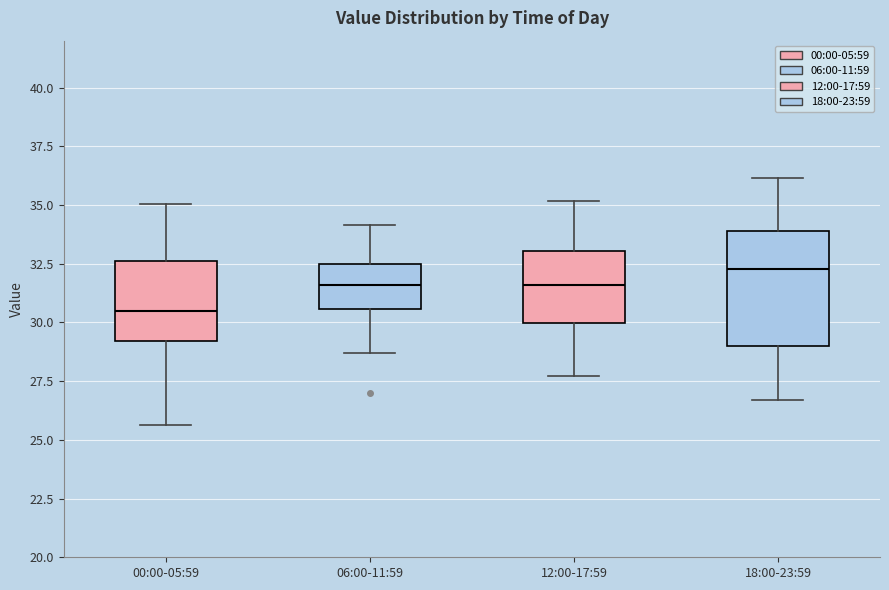

Reading left to right, read every box against the y-axis: the position of its median line, the range the box covers, and the ends of its whiskers. The values are not printed on the chart, so give them approximately, as read against the axis.

00:00-05:59: median 30.5, box 29.0 to 32.5, whiskers 25.5 to 35.0
06:00-11:59: median 31.5, box 30.5 to 32.5, whiskers 28.5 to 34.0
12:00-17:59: median 31.5, box 30.0 to 33.0, whiskers 27.5 to 35.0
18:00-23:59: median 32.5, box 29.0 to 34.0, whiskers 26.5 to 36.0